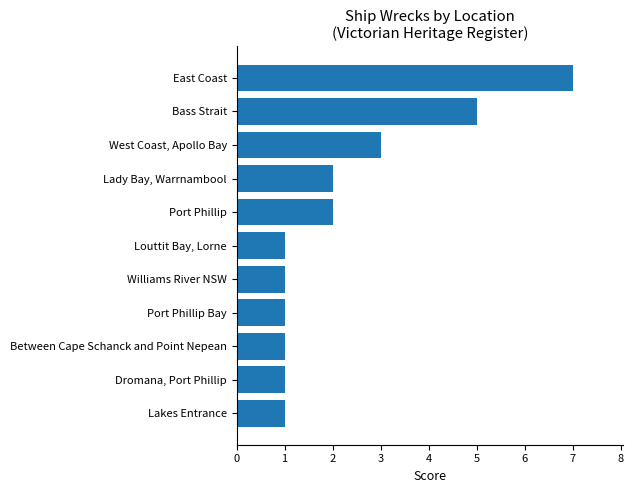

What is the greatest value displayed?

7